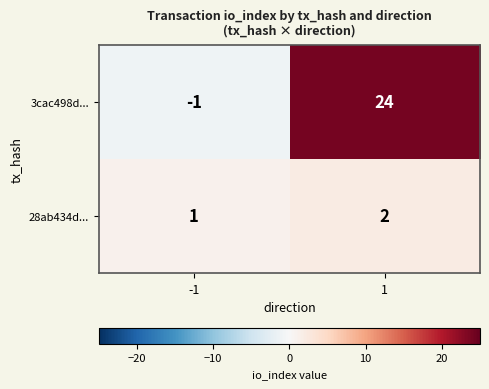

List the series in order of their overall mean, highest first.

3cac498d..., 28ab434d...